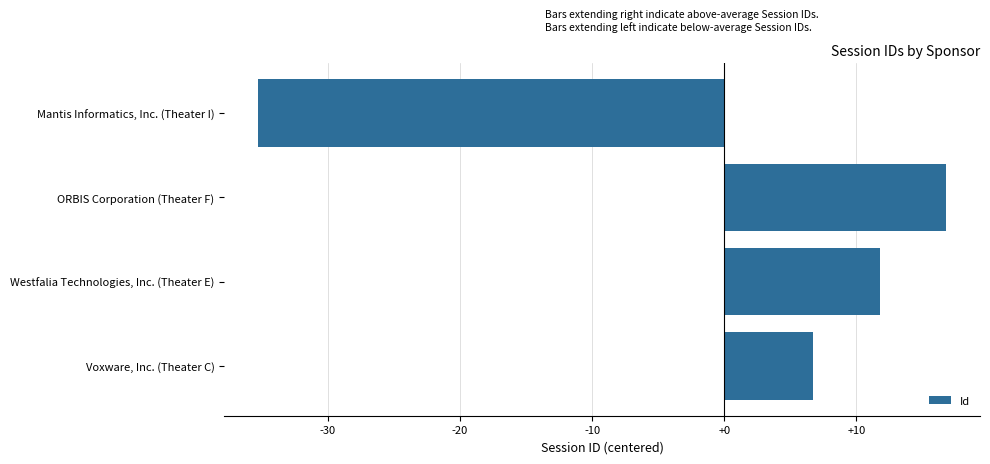

List the labels in order of value, smallest first.

Mantis Informatics, Inc. (Theater I), Voxware, Inc. (Theater C), Westfalia Technologies, Inc. (Theater E), ORBIS Corporation (Theater F)